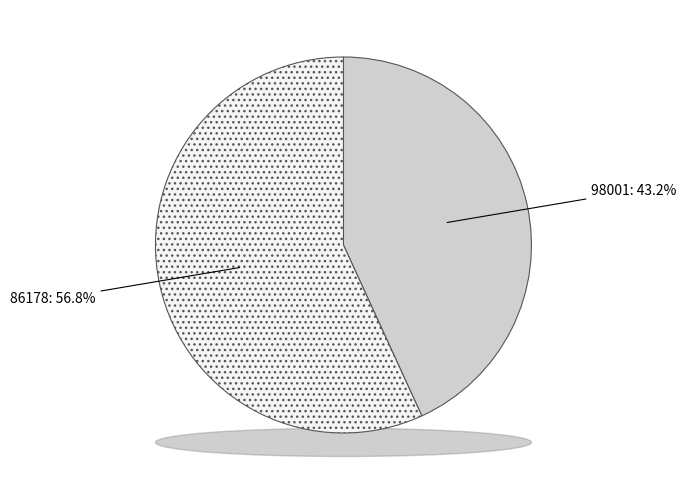

To the nearest percent, what is the difference between the 86178 and 98001 slice percentages?

14%